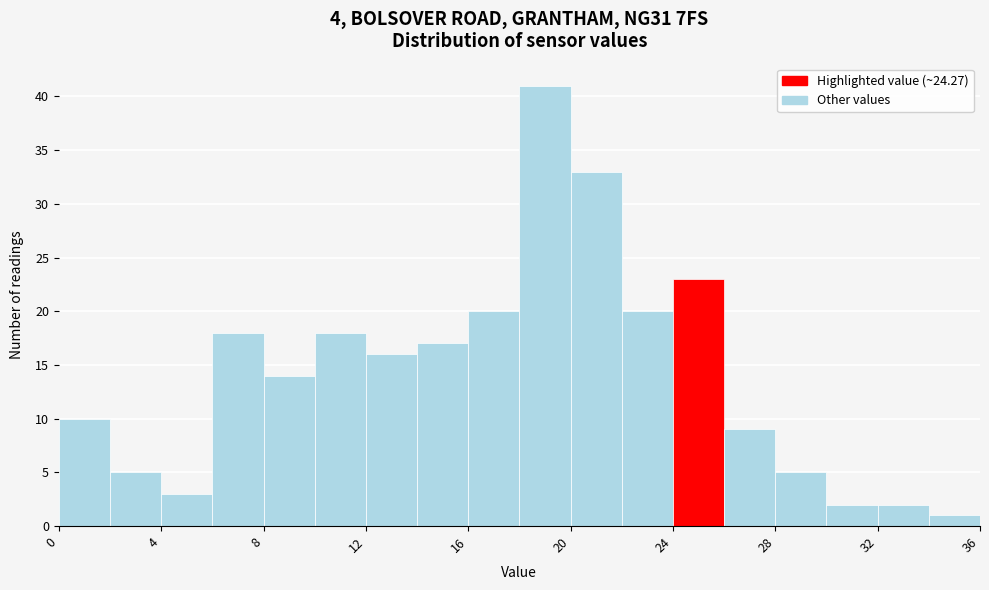

How tall is the bar that spans 12 to 14 on the x-axis? The values are not printed on the chart, so give them approximately, as read against the axis.

16